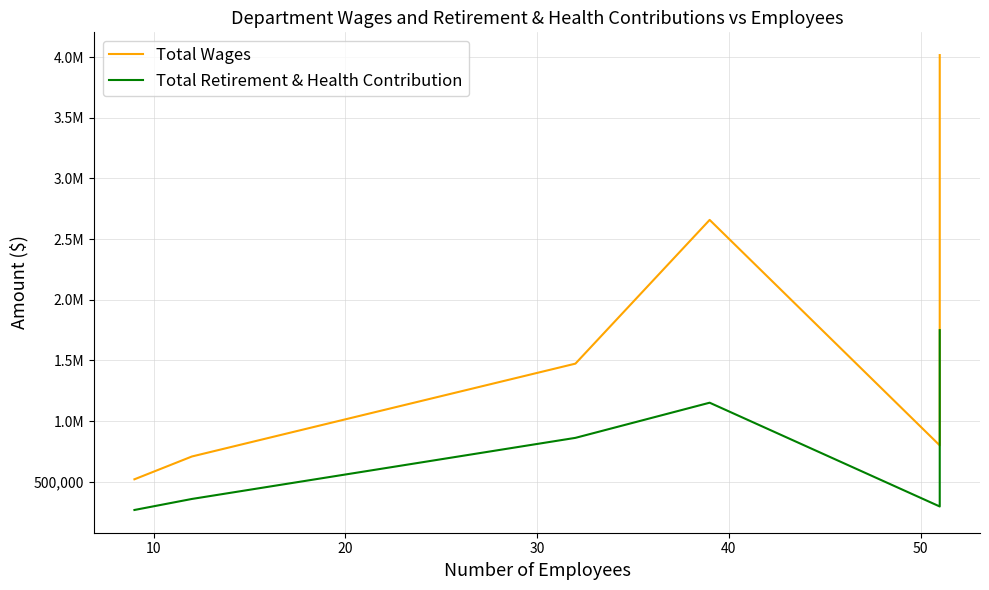

How many interior local valleys does the Total Retirement & Health Contribution series have?

1